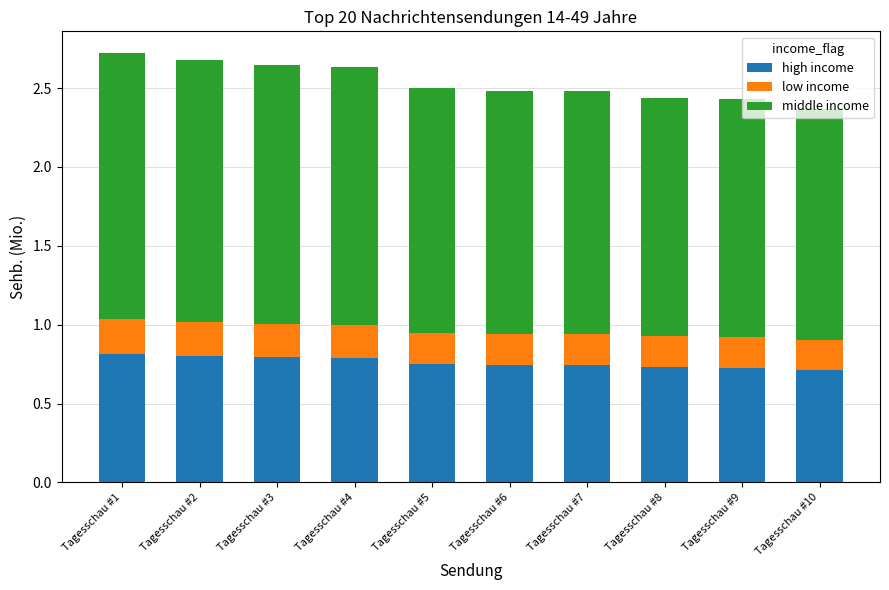

What are all the series names shown in the legend?

high income, low income, middle income